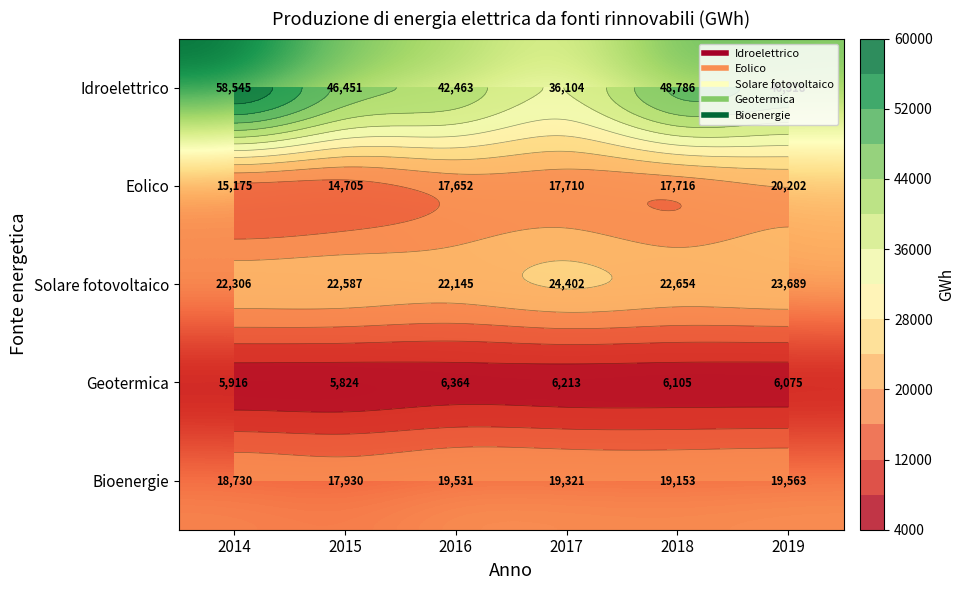

Which category has the lowest value across all series?

2015